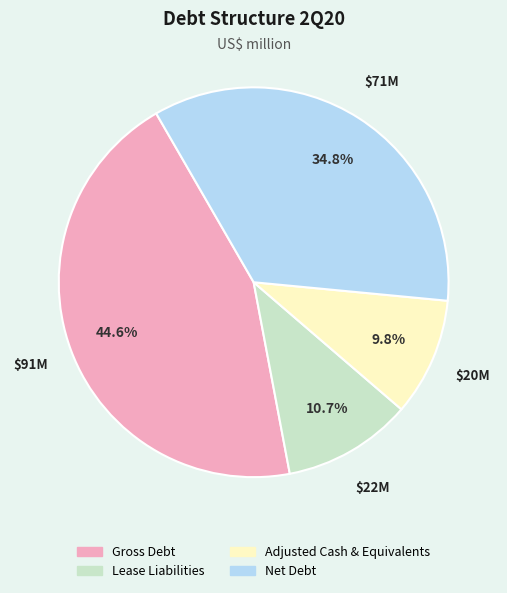

Rank the categories by value from lowest to highest.

Adjusted Cash & Equivalents, Lease Liabilities, Net Debt, Gross Debt